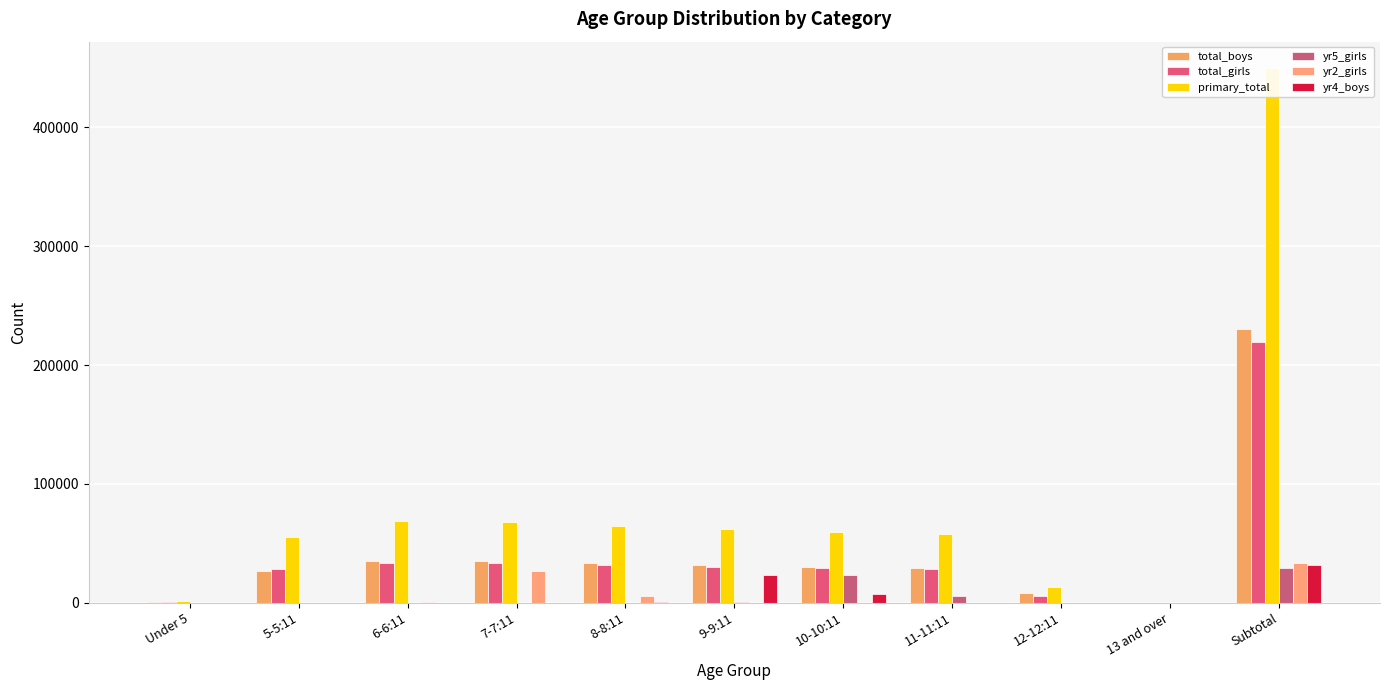

Read the primary_total value at 10-10:11.

59377